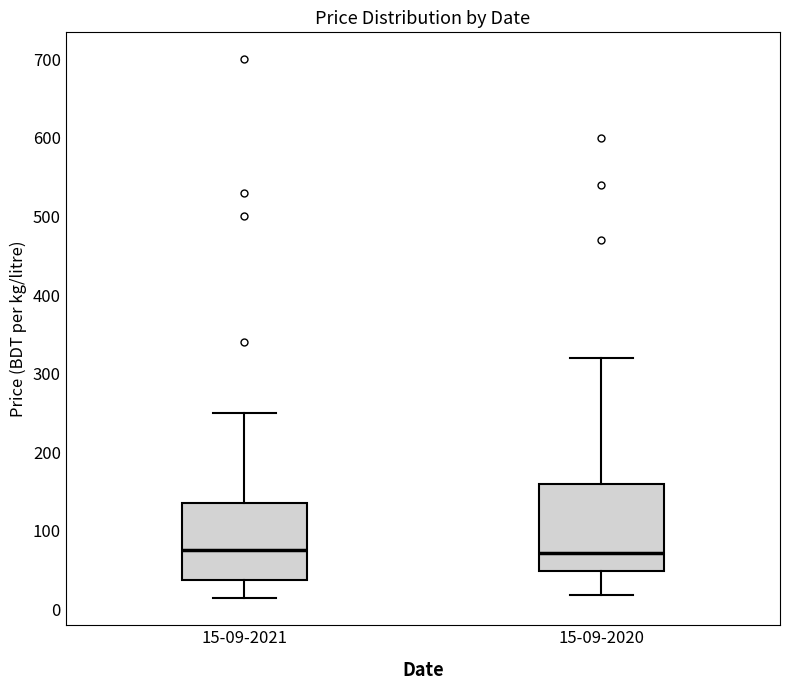

Reading left to right, transcribe this box plot: for each box, give where its median line is, the range the box spans, and where its two whiskers end, as read against the y-axis. The values are not printed on the chart, so give them approximately, as read against the axis.

15-09-2021: median 80, box 40 to 140, whiskers 10 to 250
15-09-2020: median 70, box 50 to 160, whiskers 20 to 320